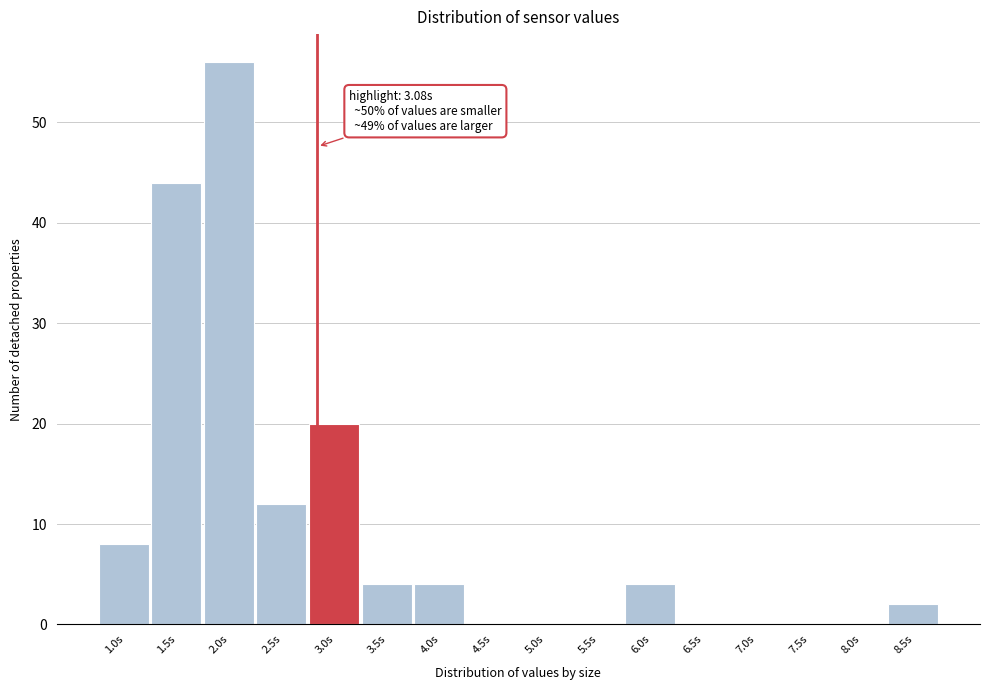

Reading right to left, what are all the values shown in this chart?

8.5s=2	8.0s=0	7.5s=0	7.0s=0	6.5s=0	6.0s=4	5.5s=0	5.0s=0	4.5s=0	4.0s=4	3.5s=4	3.0s=20	2.5s=12	2.0s=56	1.5s=44	1.0s=8